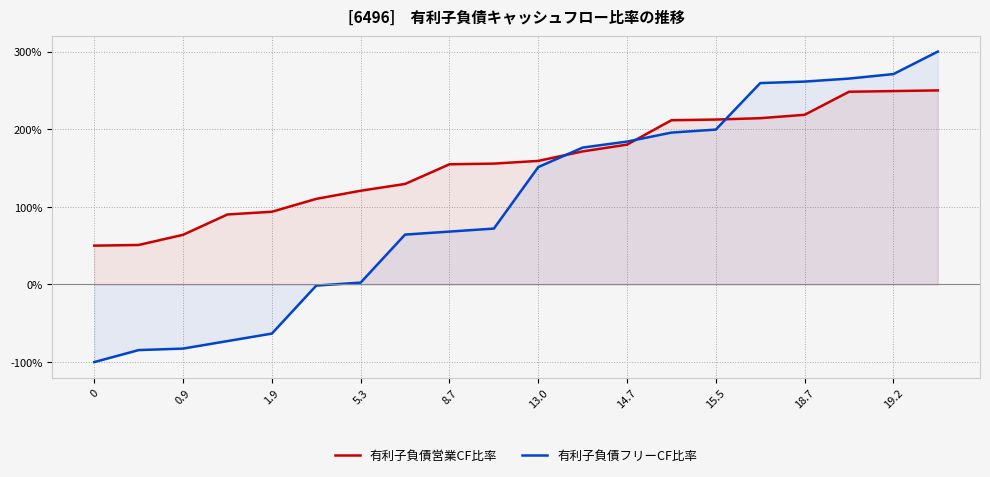

What are all the series names shown in the legend?

有利子負債営業CF比率, 有利子負債フリーCF比率